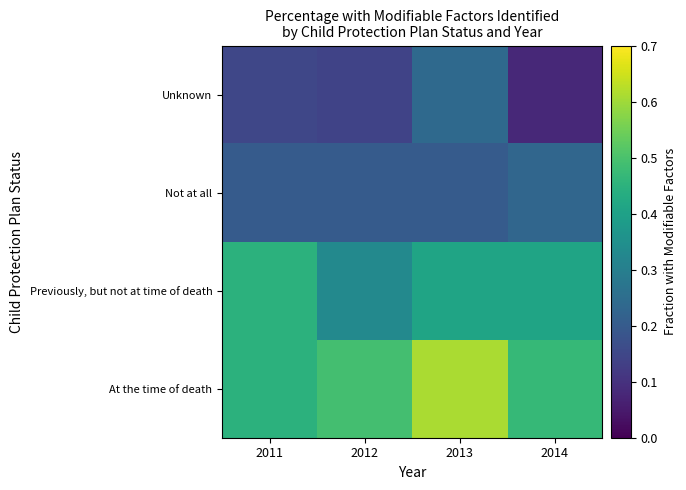

Reading left to right, list all the values displayed in this chart.

At the time of death: 2011=0.5	2012=0.5	2013=0.6	2014=0.5
Previously, but not at time of death: 2011=0.5	2012=0.3	2013=0.4	2014=0.4
Not at all: 2011=0.2	2012=0.2	2013=0.2	2014=0.2
Unknown: 2011=0.1	2012=0.1	2013=0.2	2014=0.1